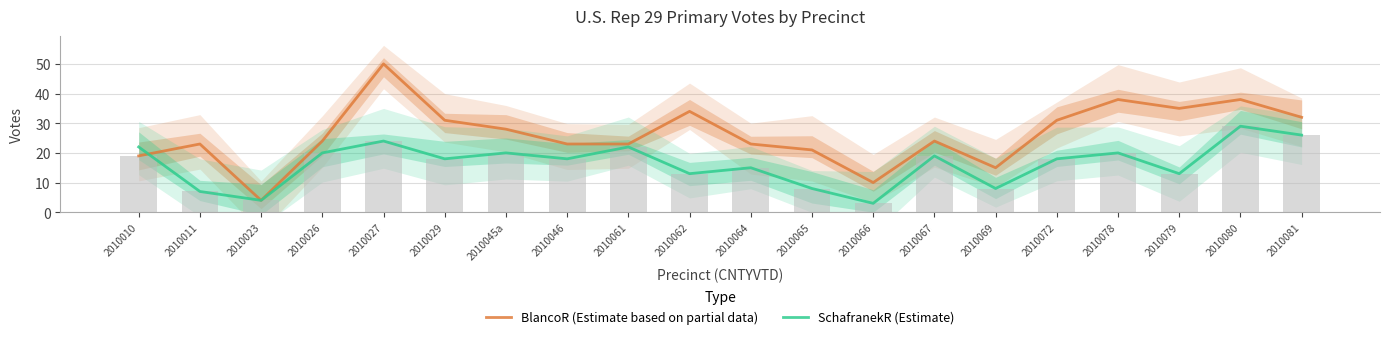

True or false: BlancoR (Estimate based on partial data) has a value of 10 at 2010026.

False